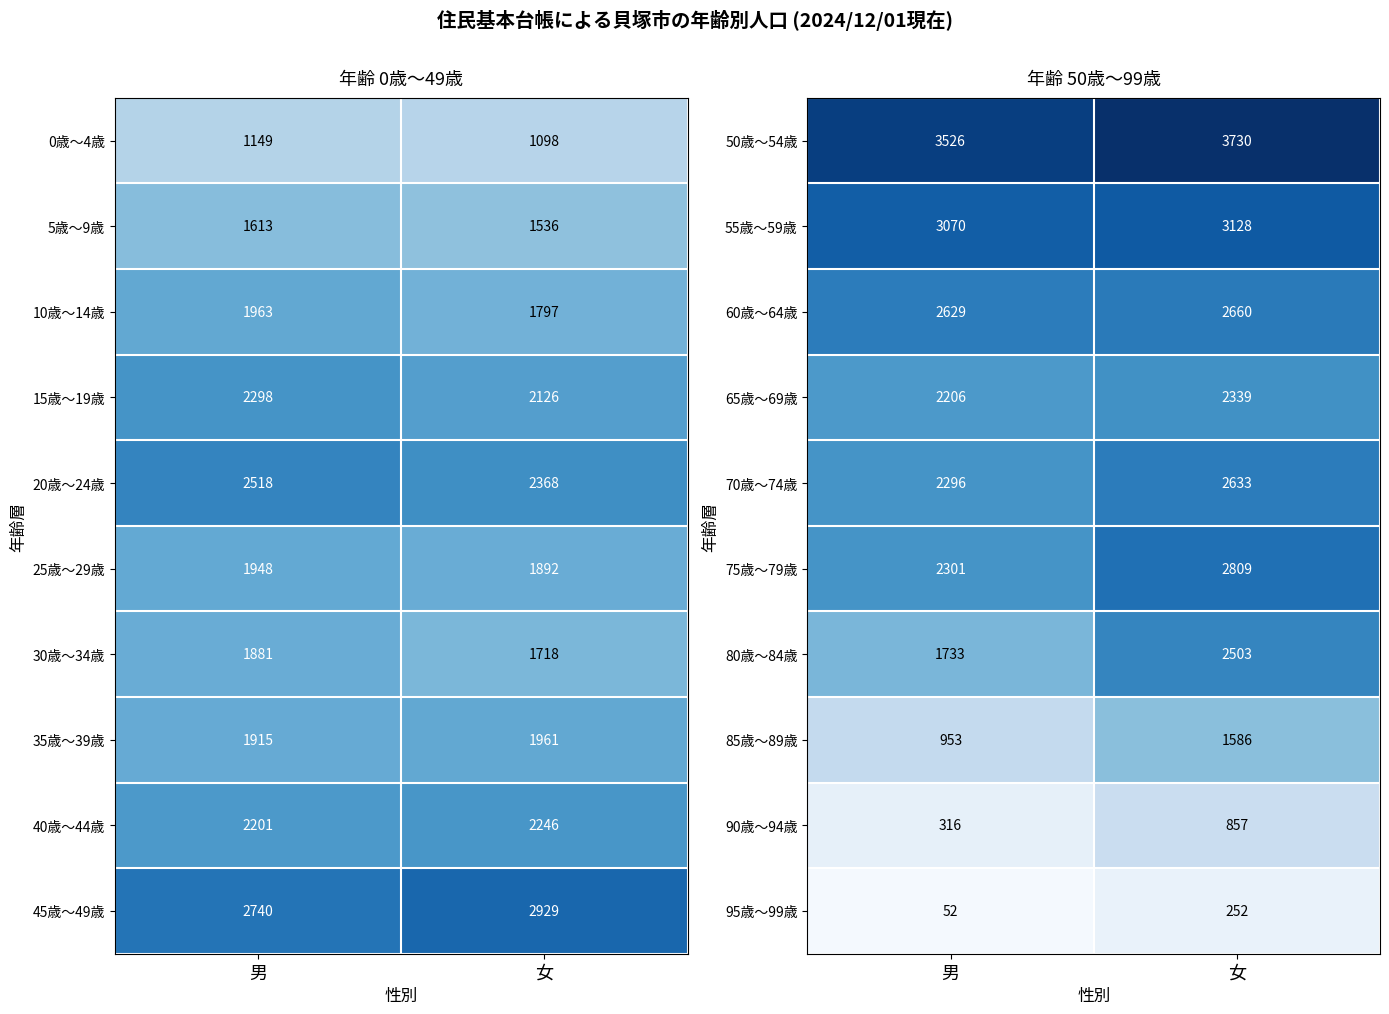

What is the sum of all 55歳～59歳 values?

6198